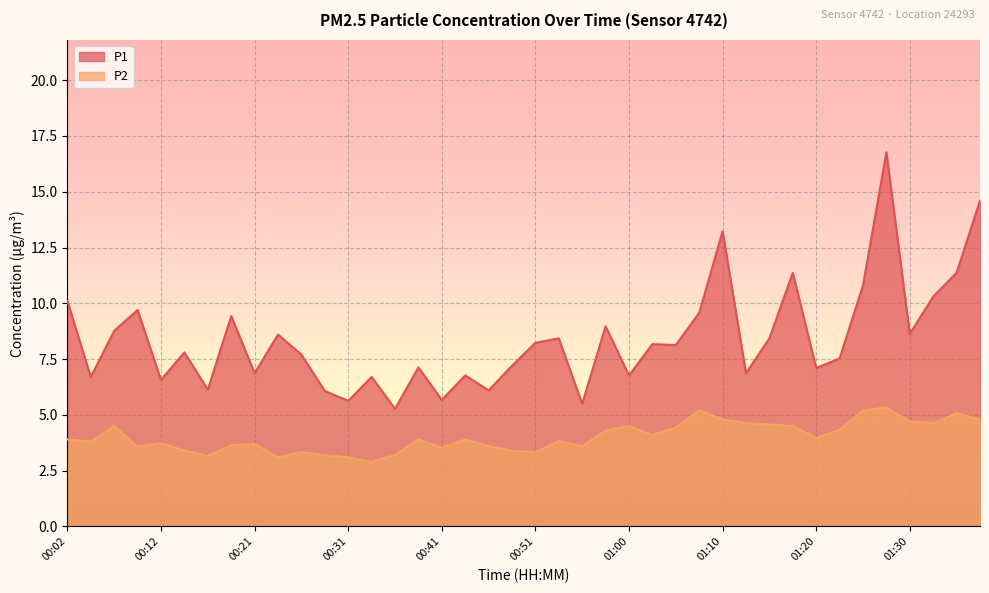

What is the difference between the maximum and second lowest values in the P2 series?

2.2